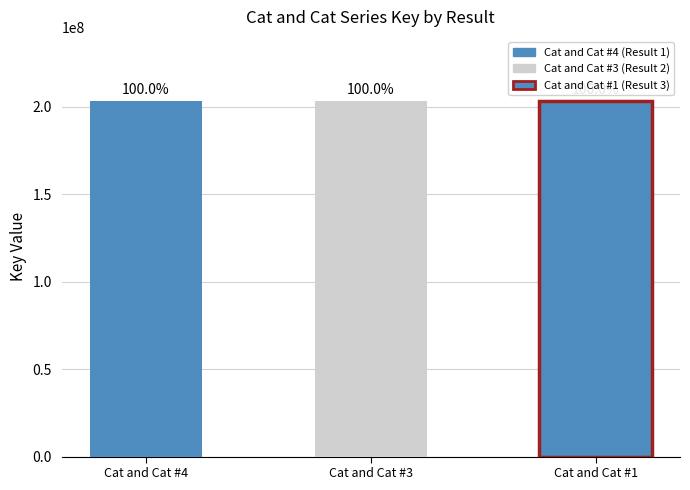

What is the sum of all values?

609827219